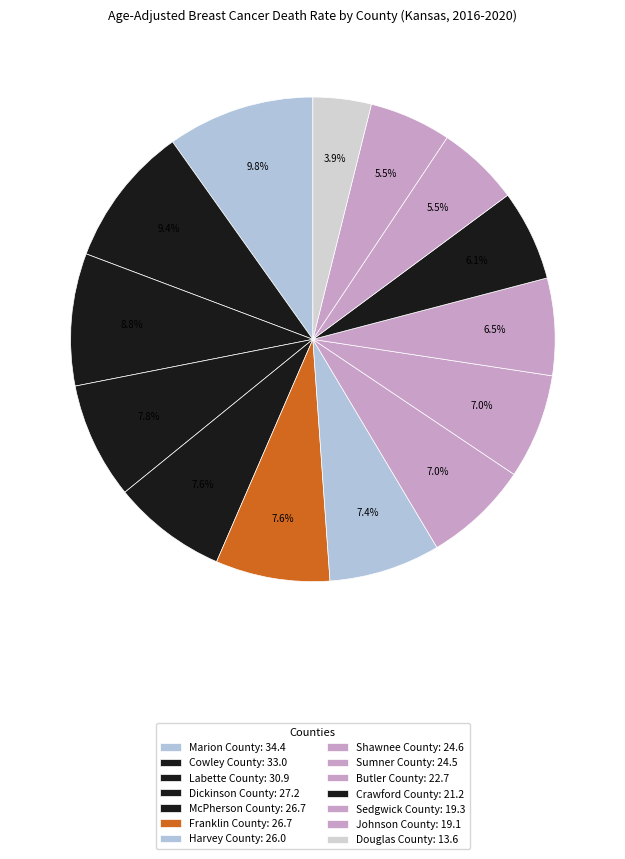

Is it true that Labette County is 1% of the pie?

False